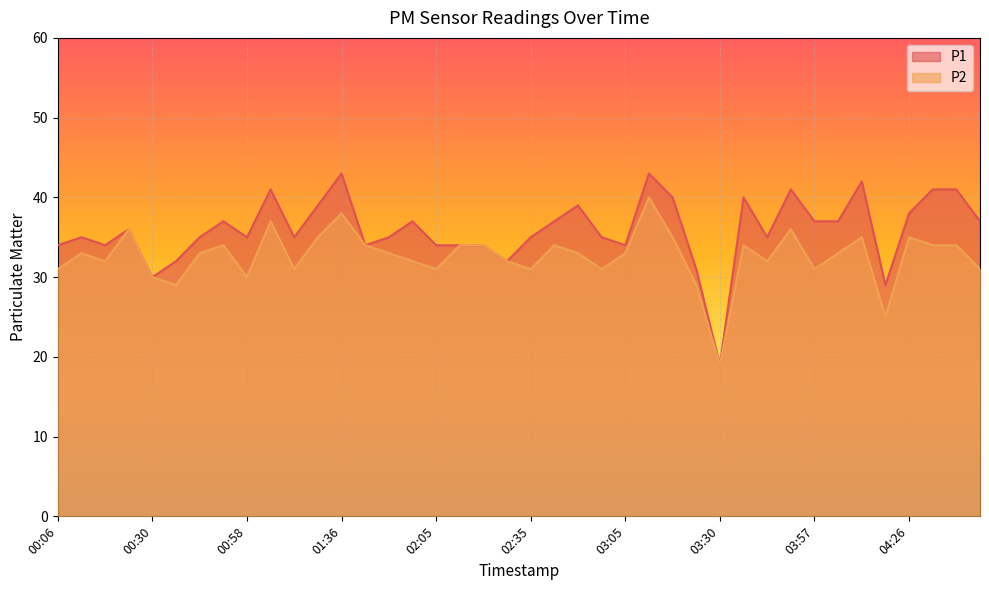

True or false: P2 has a value of 8 at 01:13.

False